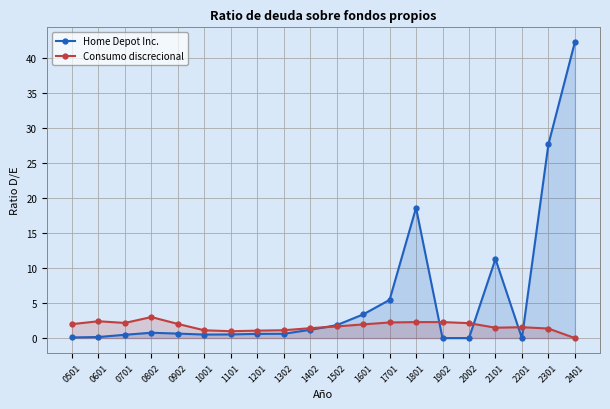

What is the average value of the Home Depot Inc. series?

5.8